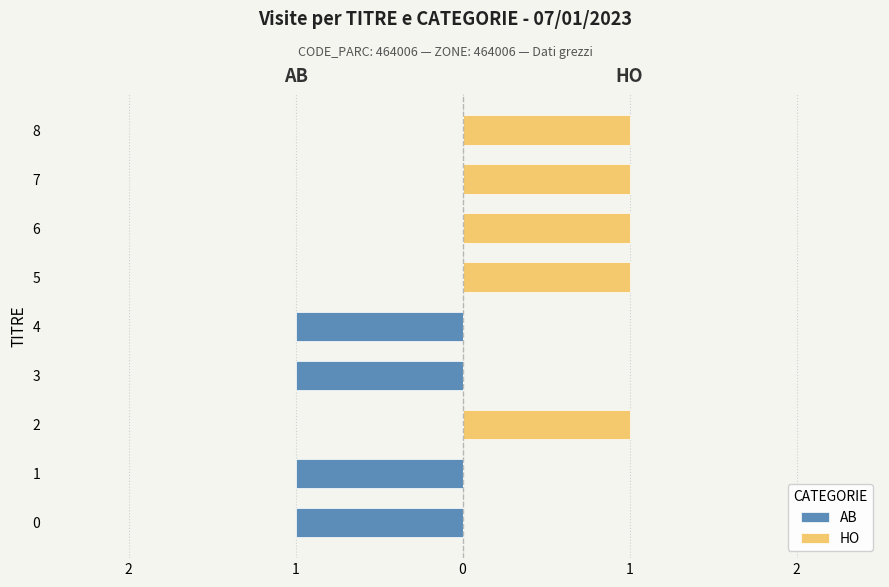

Count the number of categories in the chart.

9